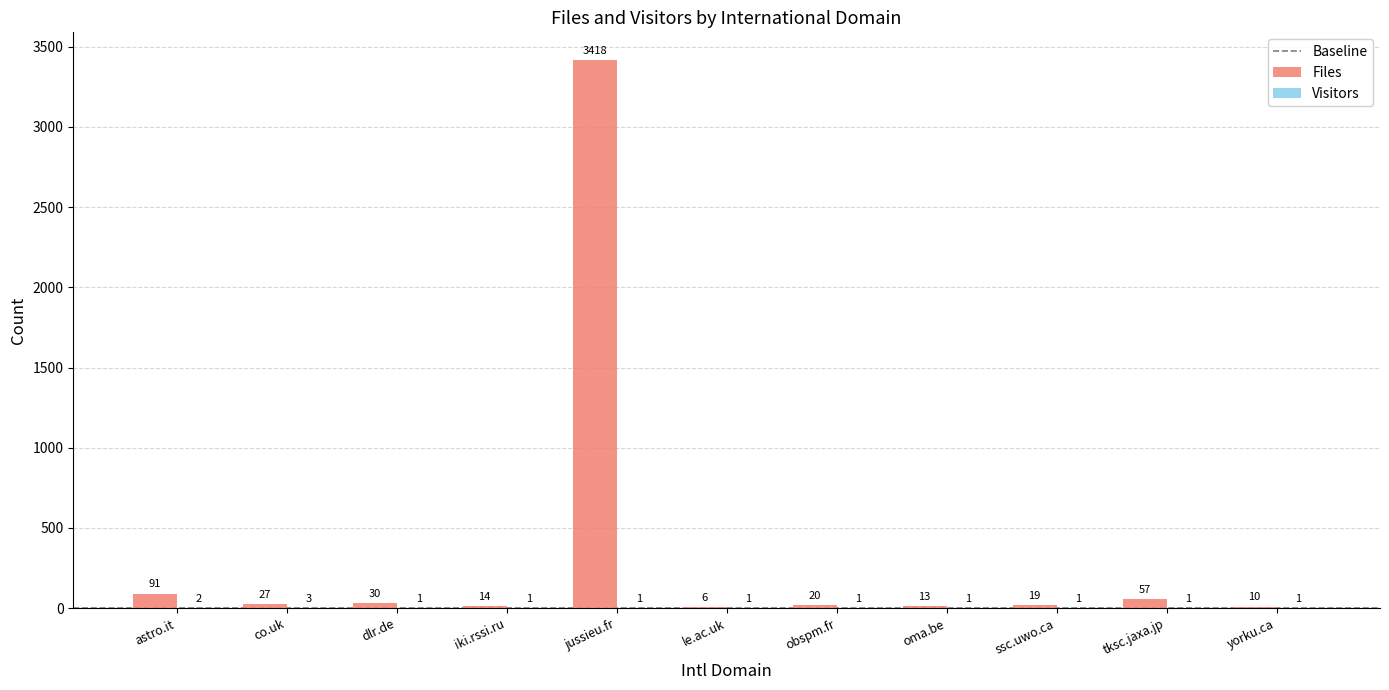

The value of Files at iki.rssi.ru is 14. True or false?

True